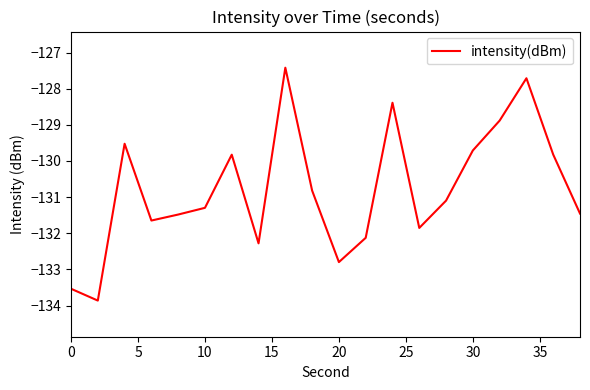

What is the smallest value displayed?

-133.9